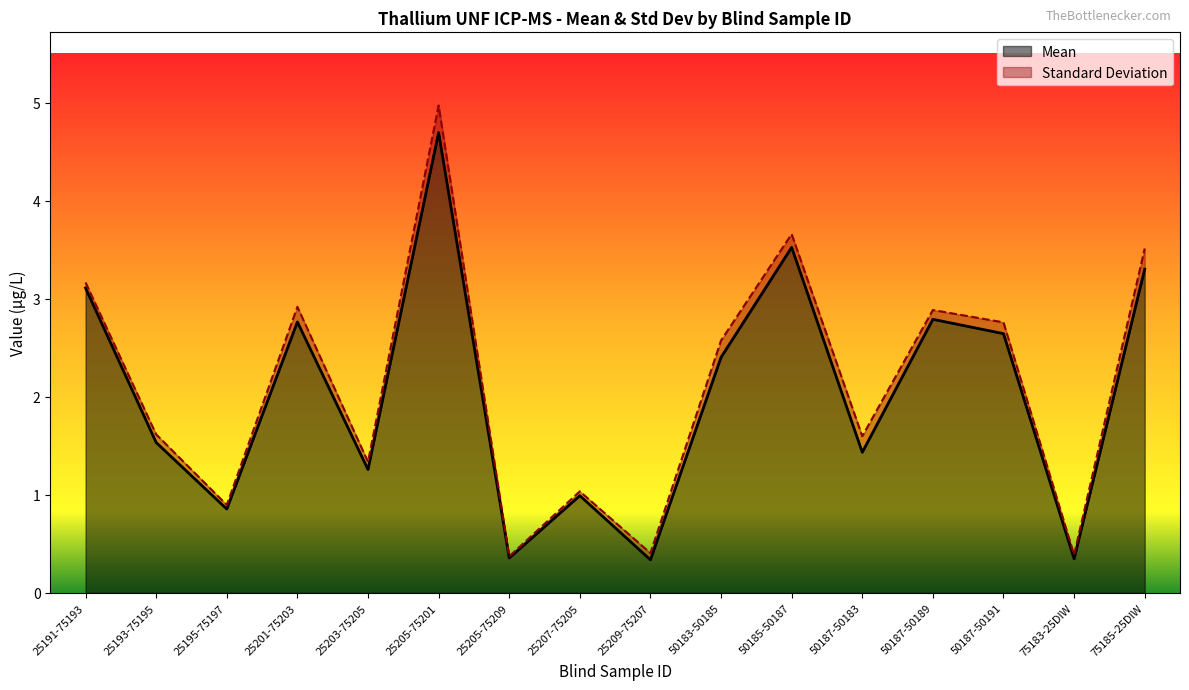

True or false: the data shows 3.5 at 50185-50187.

True